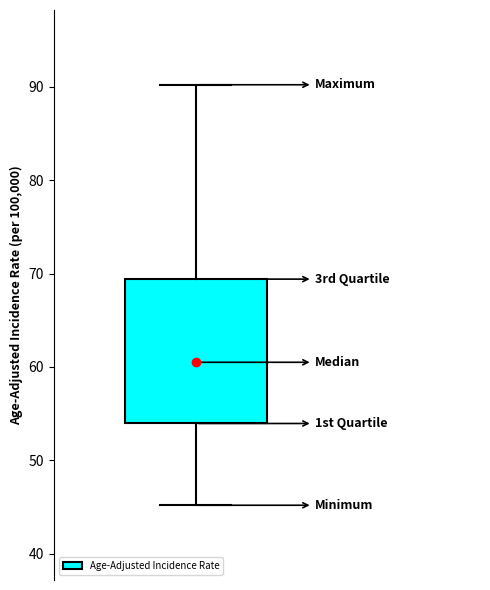

Where is the lower edge of the box on the y-axis? The values are not printed on the chart, so give them approximately, as read against the axis.

54